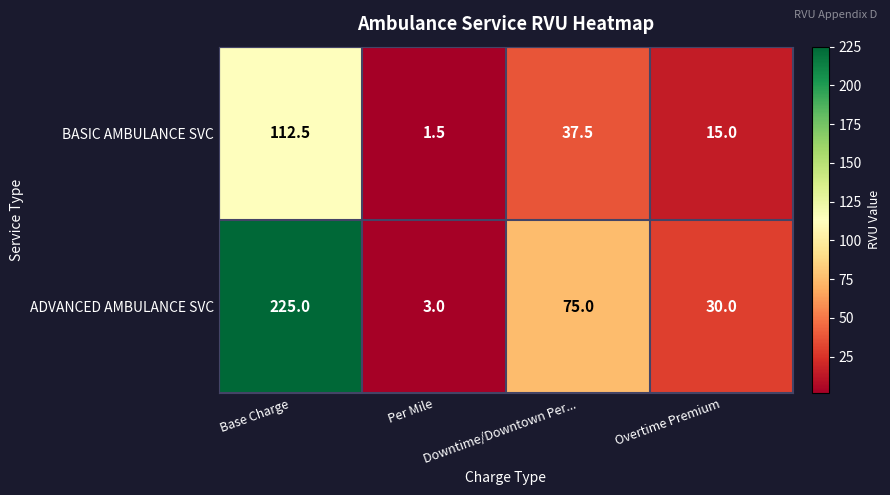

Count the number of data series in this chart.

2